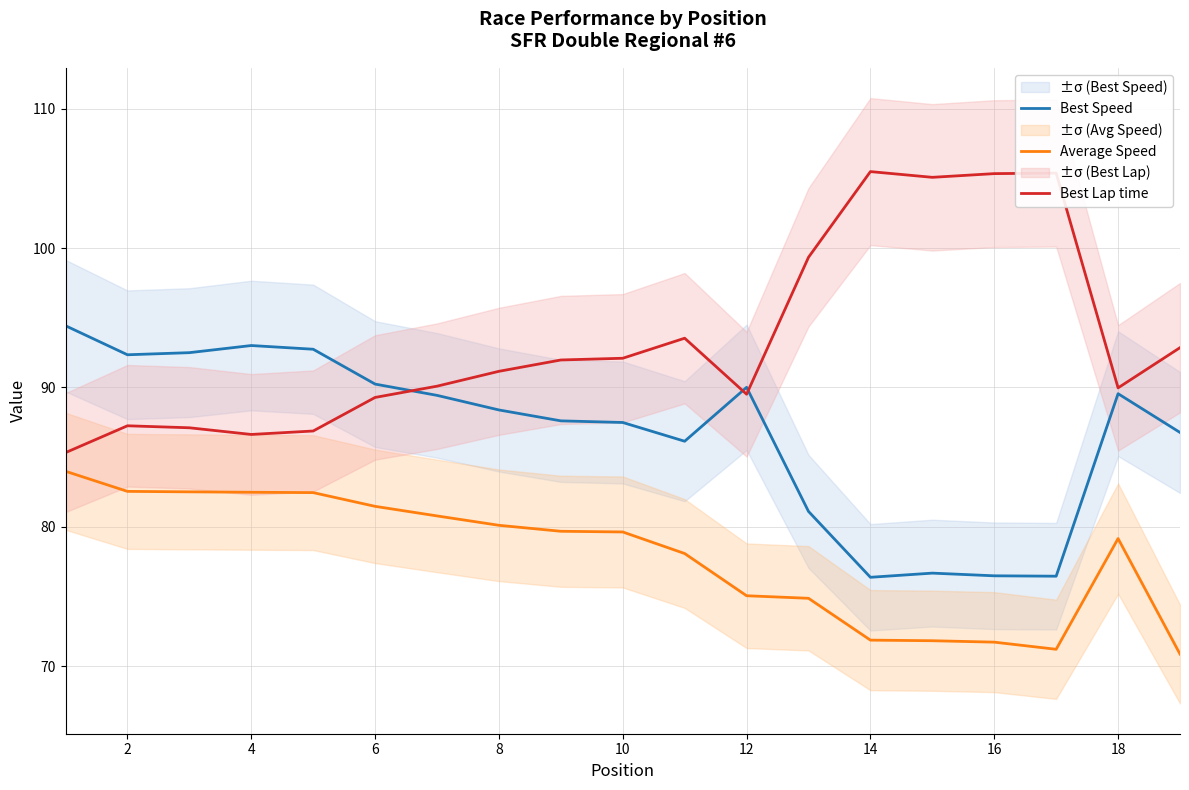

What is the approximate value of Average Speed at 8?

80.1